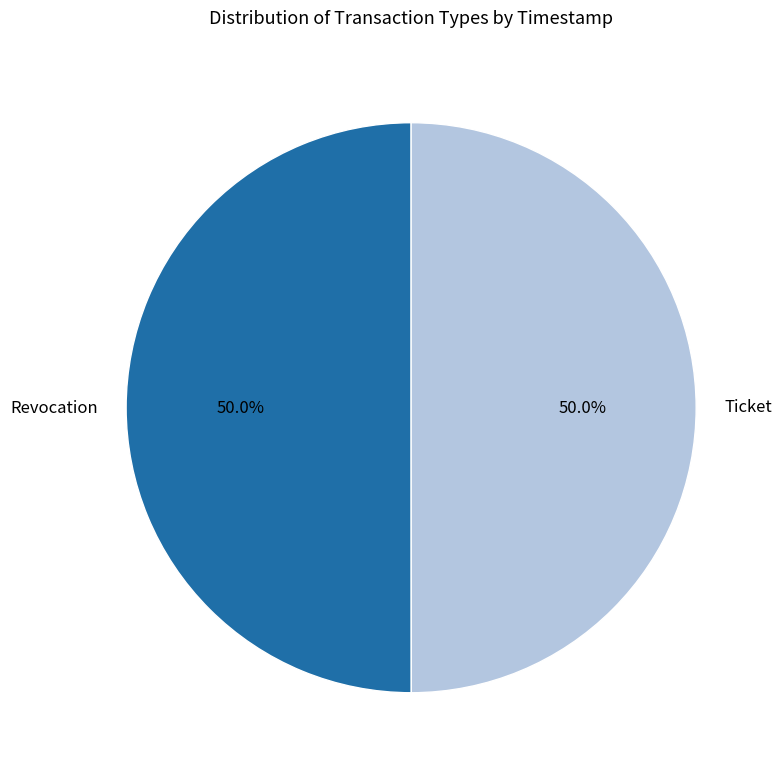

What percentage is the Ticket slice, to the nearest percent?

50%